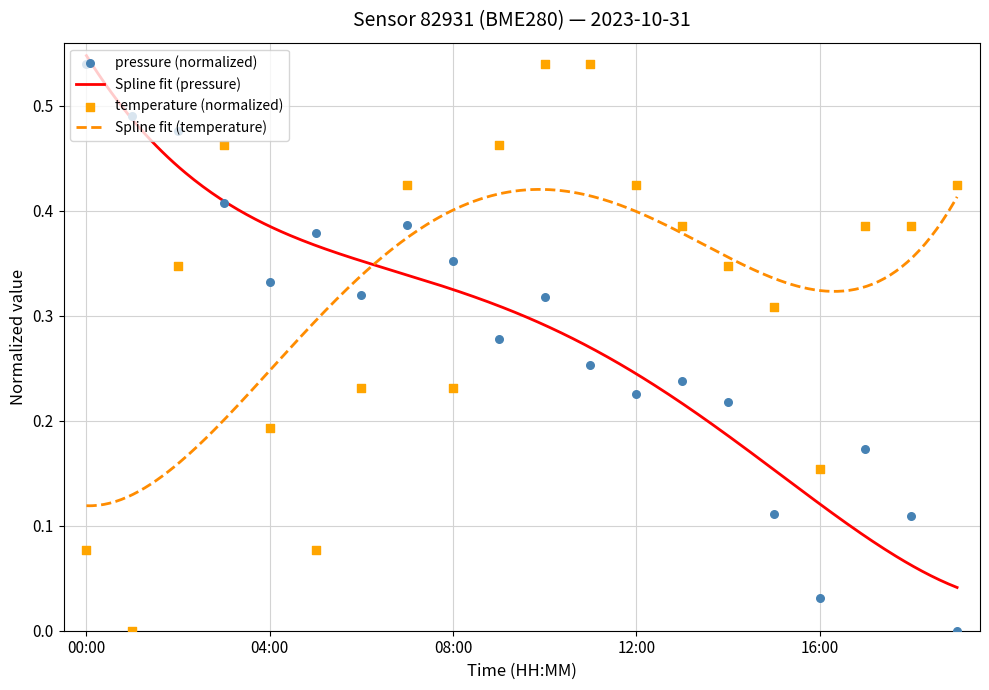

Which series has the widest spread of Y values?

pressure